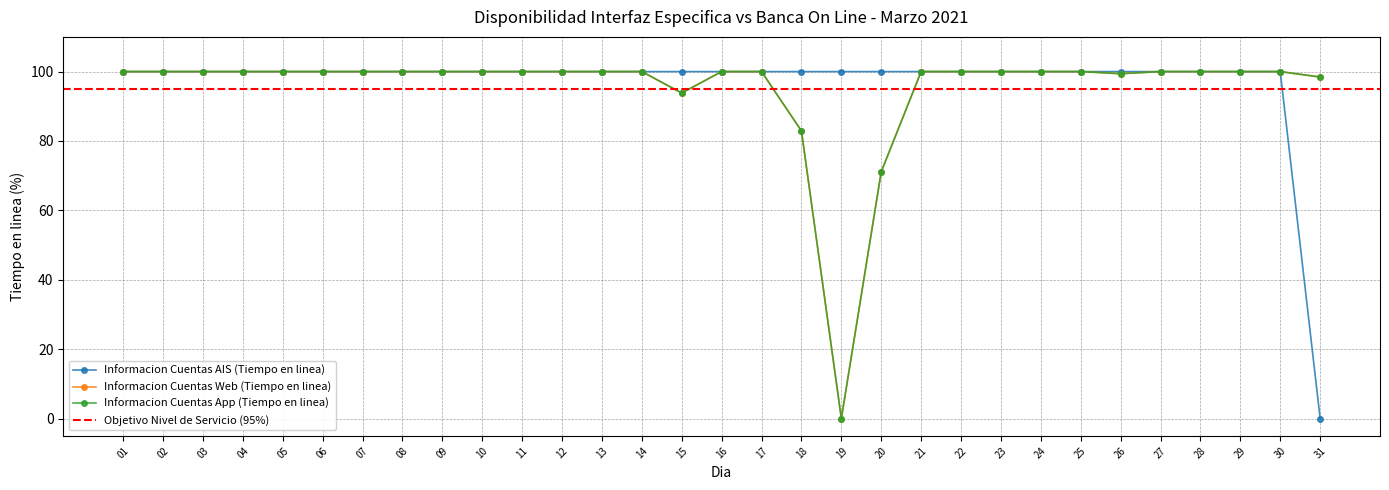

What is the value of the Informacion Cuentas AIS (Tiempo en linea) point at the 23rd from the left?

100.0